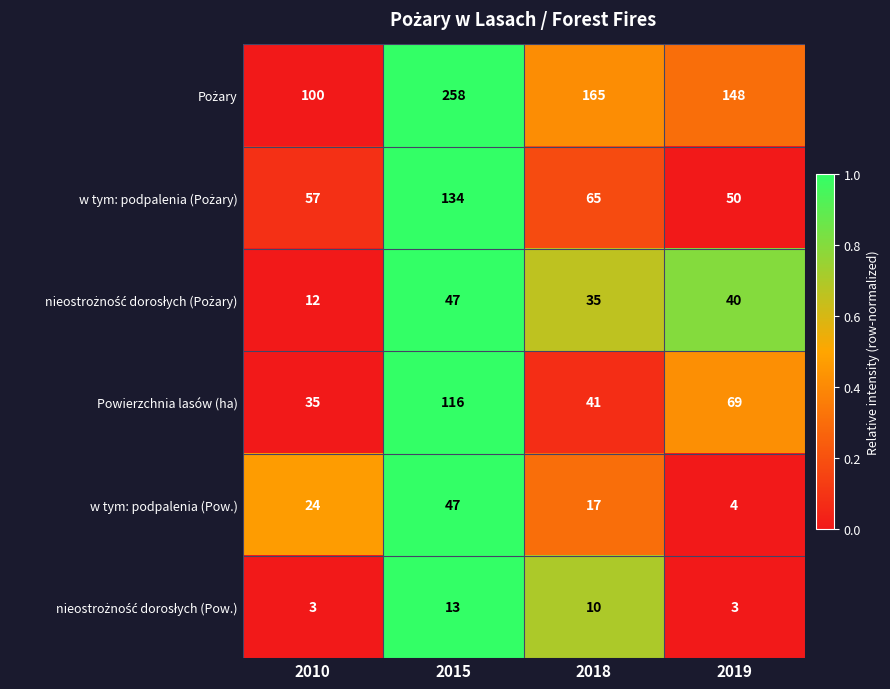

Between 2018 and 2019, which series saw the biggest shift?

Powierzchnia lasów (ha)